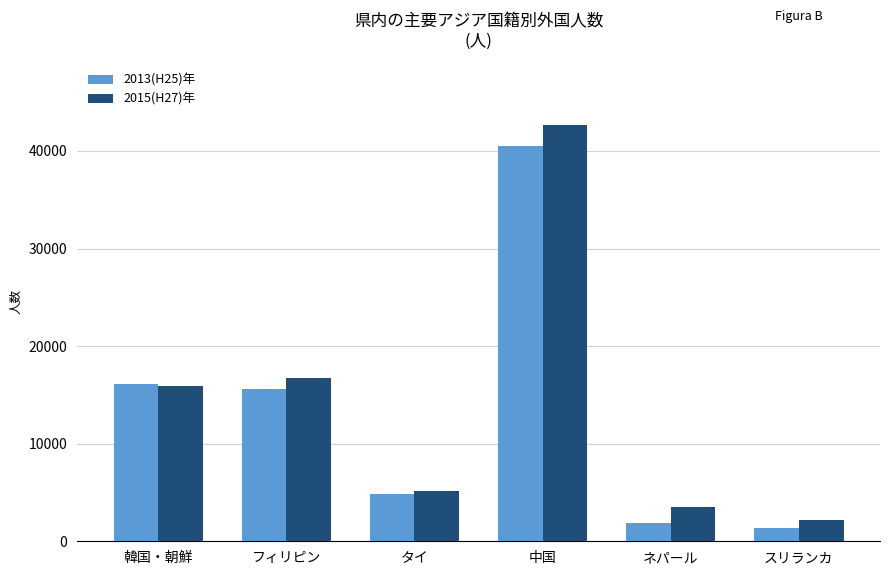

Reading right to left, list all the values displayed in this chart.

2013(H25)年: スリランカ=1374	ネパール=1905	中国=40460	タイ=4866	フィリピン=15559	韓国・朝鮮=16160
2015(H27)年: スリランカ=2143	ネパール=3470	中国=42684	タイ=5193	フィリピン=16782	韓国・朝鮮=15901